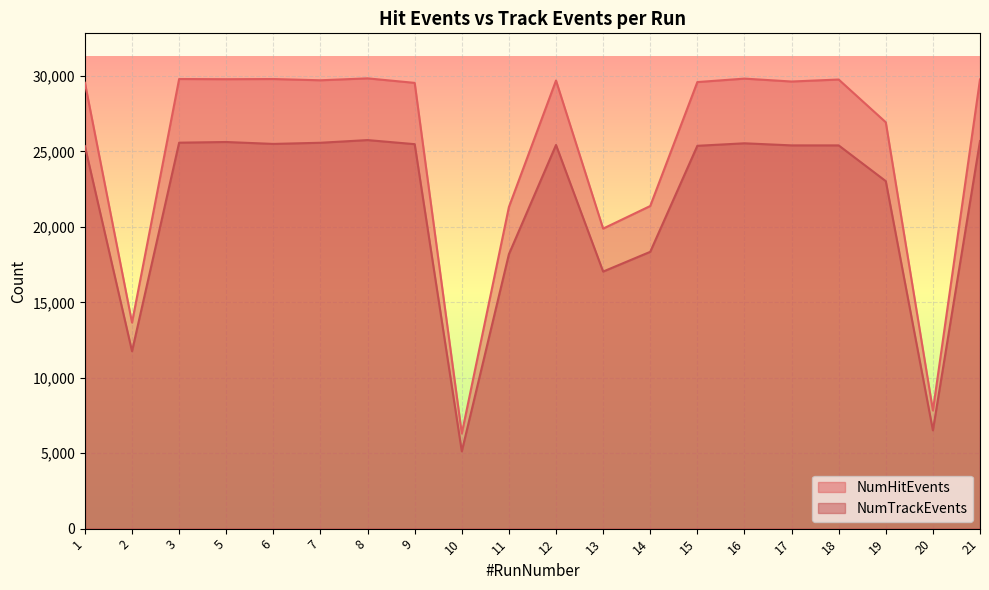

True or false: NumHitEvents has a value of 33201 at 11.

False